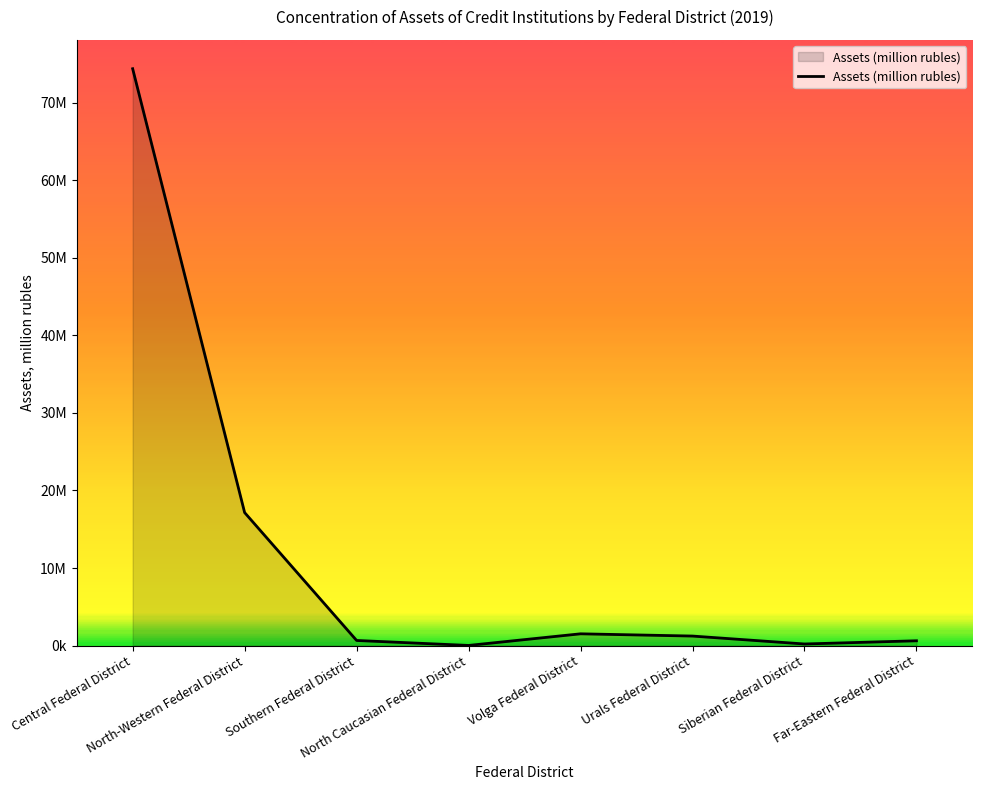

Between Far-Eastern Federal District and Southern Federal District, which is larger?

Southern Federal District